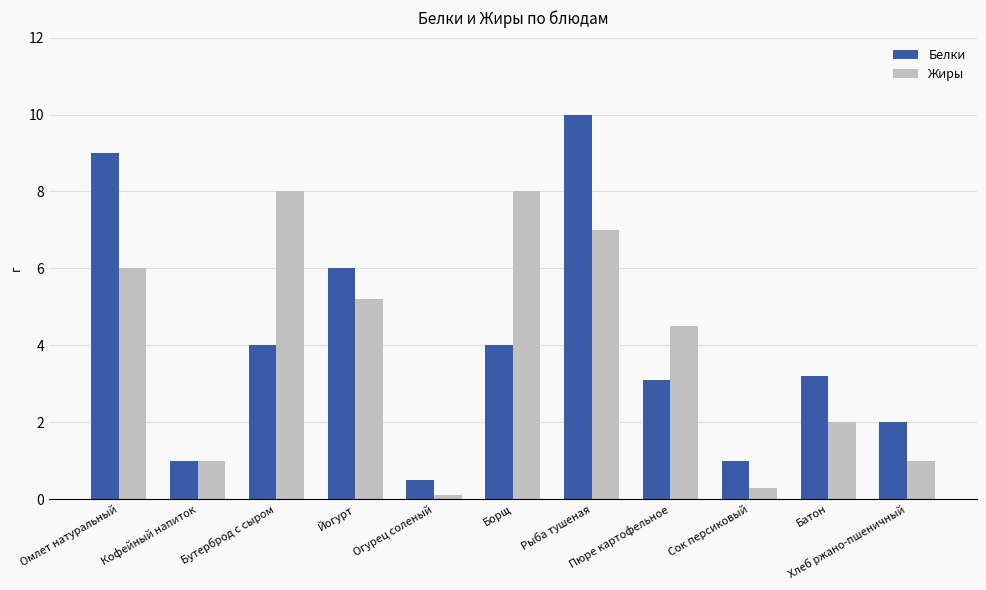

Is it true that Жиры equals 5.2 at Йогурт?

True